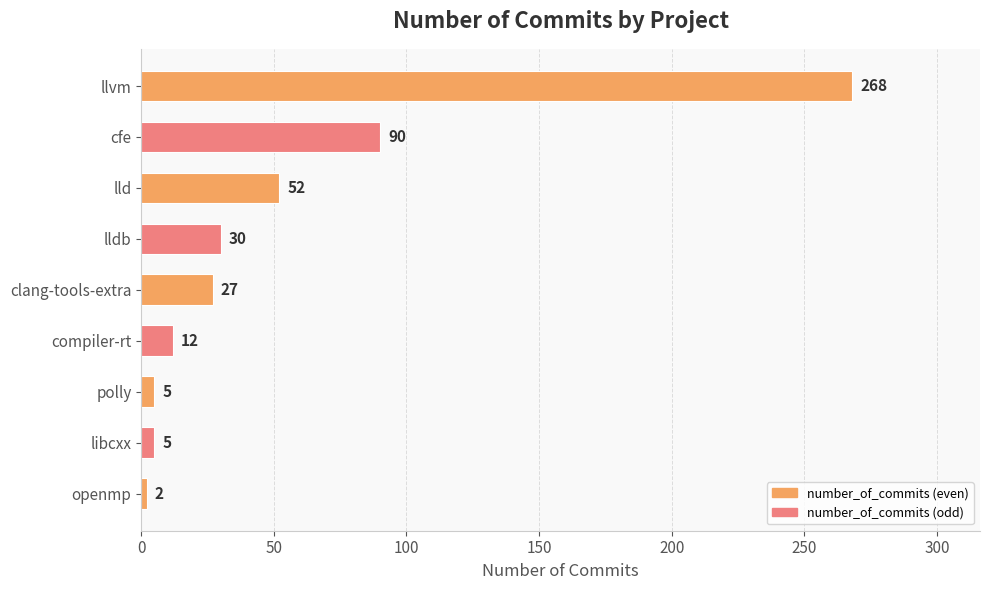

Is it true that the value at lldb is 30?

True